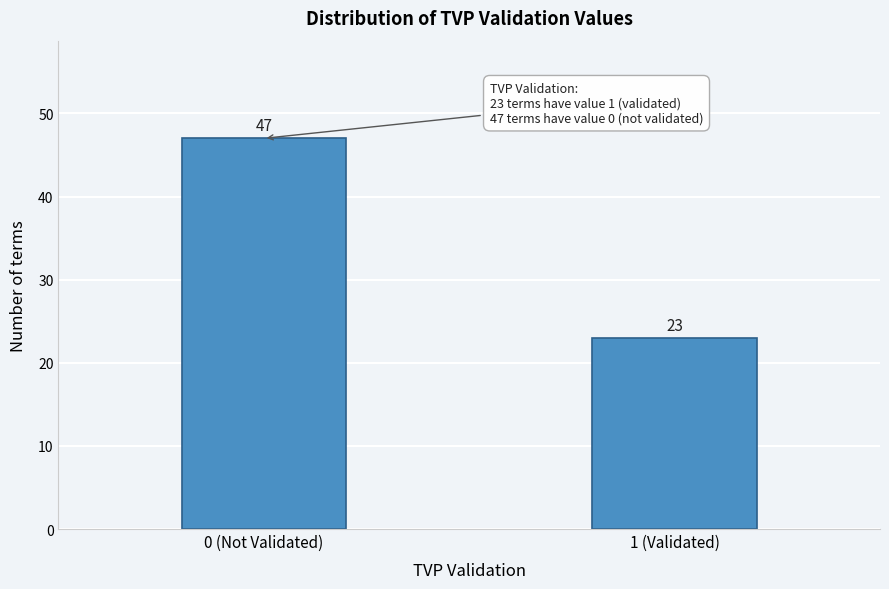

Reading left to right, transcribe all the data shown in this chart.

47	23